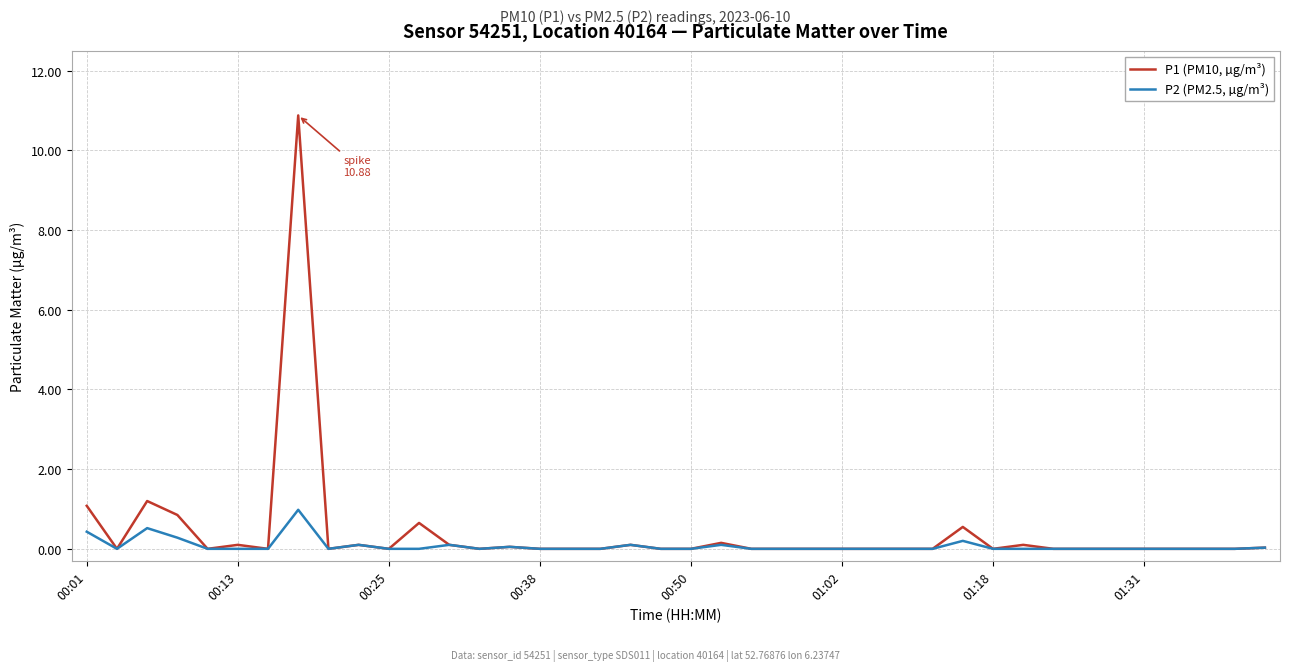

What is the highest value of the P2 (PM2.5, µg/m³) series?

1.0